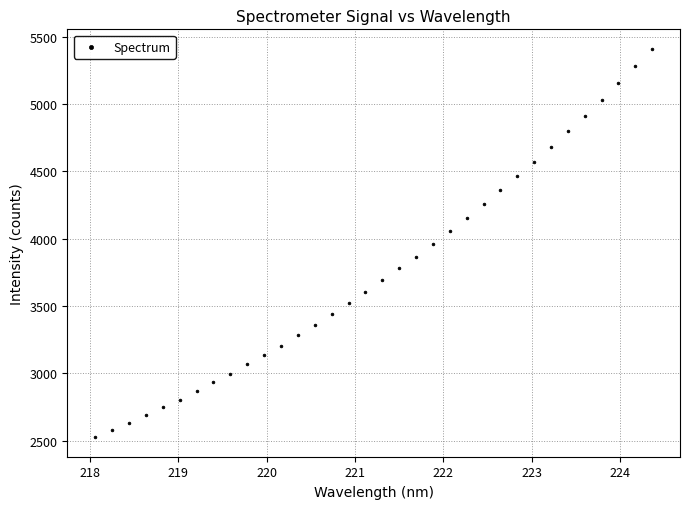

What is the range of X values (max minus min)?

6.3